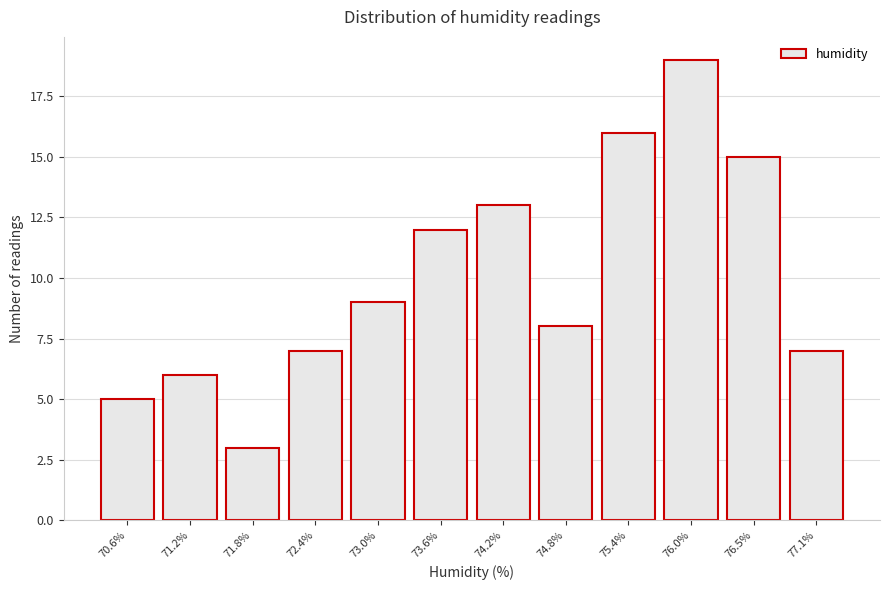

Reading right to left, list all the values displayed in this chart.

7	15	19	16	8	13	12	9	7	3	6	5